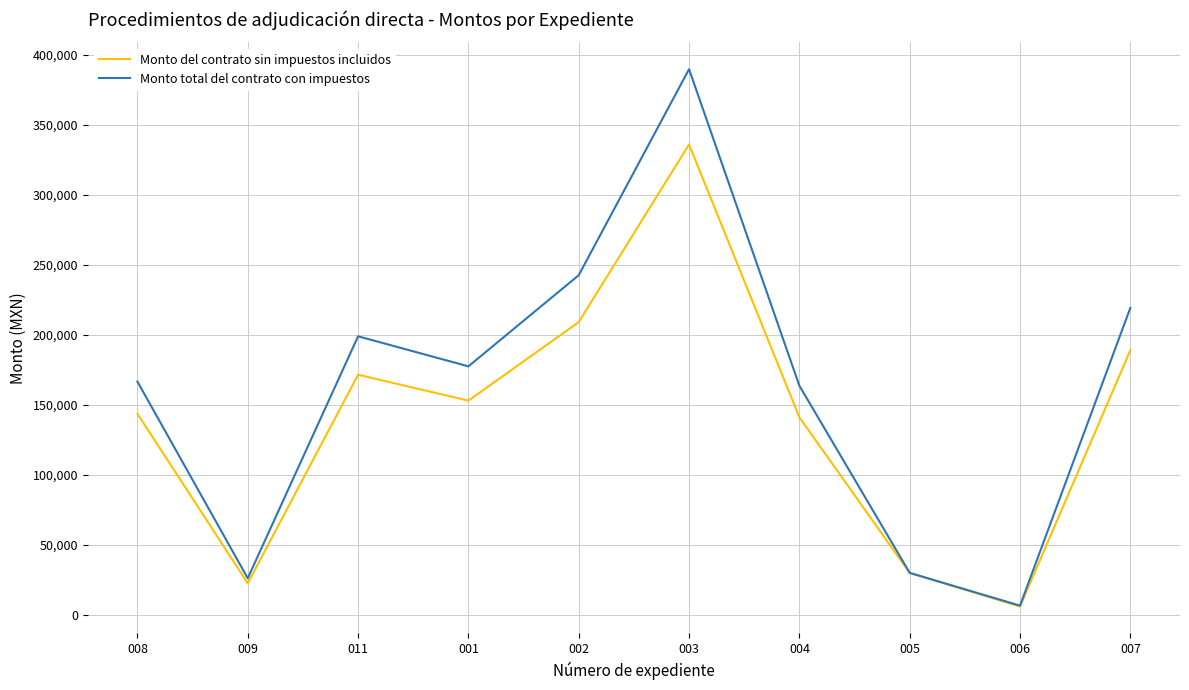

List the series in order of their peak value, highest first.

Monto total del contrato con impuestos, Monto del contrato sin impuestos incluidos